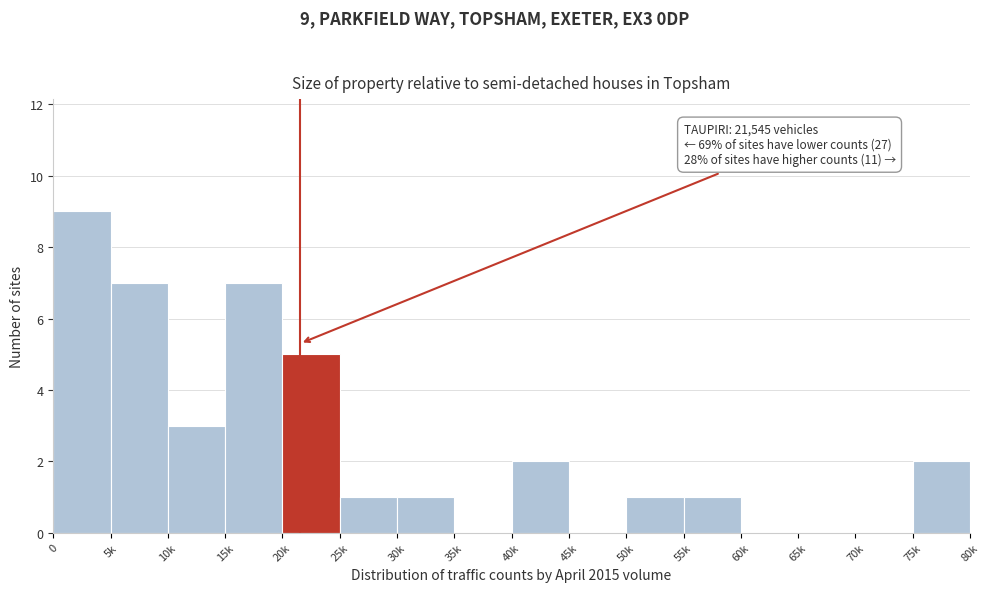

Reading left to right, transcribe all the data shown in this chart.

0=9	5k=7	10k=3	15k=7	20k=5	25k=1	30k=1	35k=0	40k=2	45k=0	50k=1	55k=1	60k=0	65k=0	70k=0	75k=2